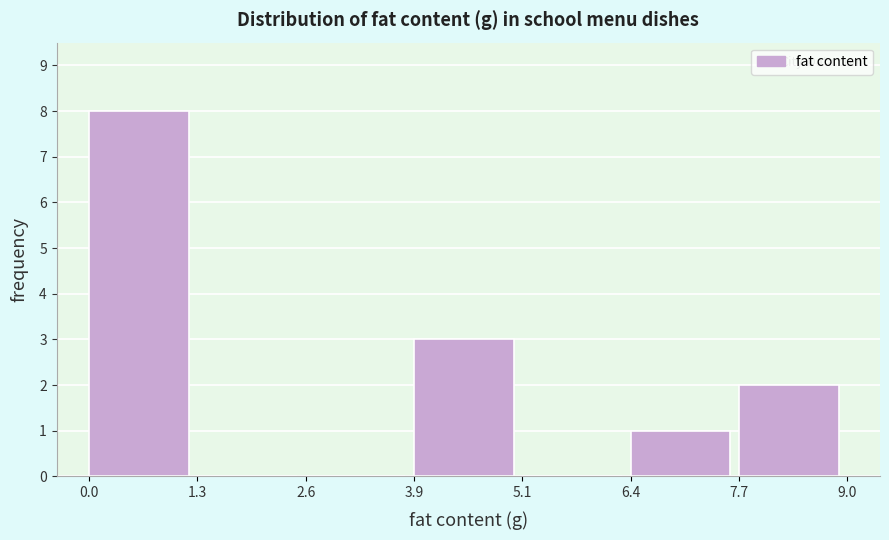

Reading left to right, list every bar in this chart as the range it spans on the x-axis followed by its height. The values are not printed on the chart, so give them approximately, as read against the axis.

0.0 to 1.3: 8
1.3 to 2.6: 0
2.6 to 3.9: 0
3.9 to 5.1: 3
5.1 to 6.4: 0
6.4 to 7.7: 1
7.7 to 9.0: 2